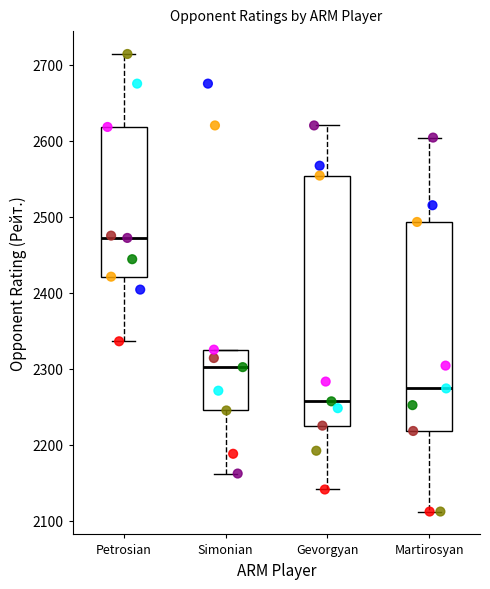

Where does the lower whisker of the box for Simonian end on the y-axis? The values are not printed on the chart, so give them approximately, as read against the axis.

2160